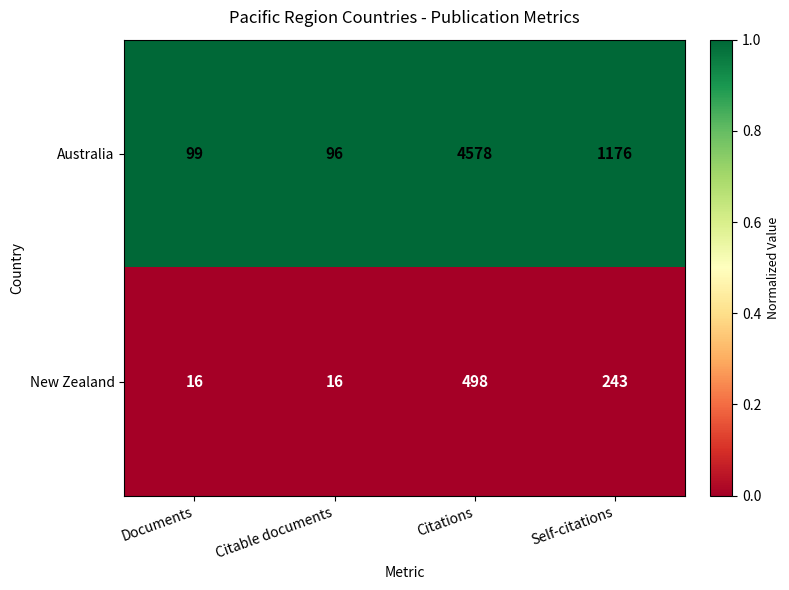

Which series has the largest range (max minus min)?

Australia